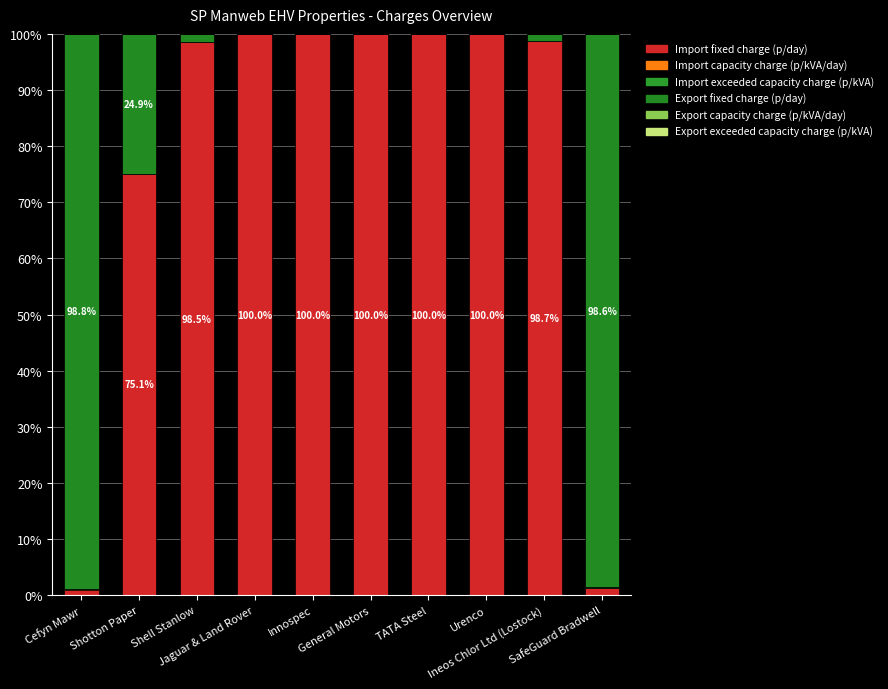

Read the Import fixed charge (p/day) value at Urenco.

100.0